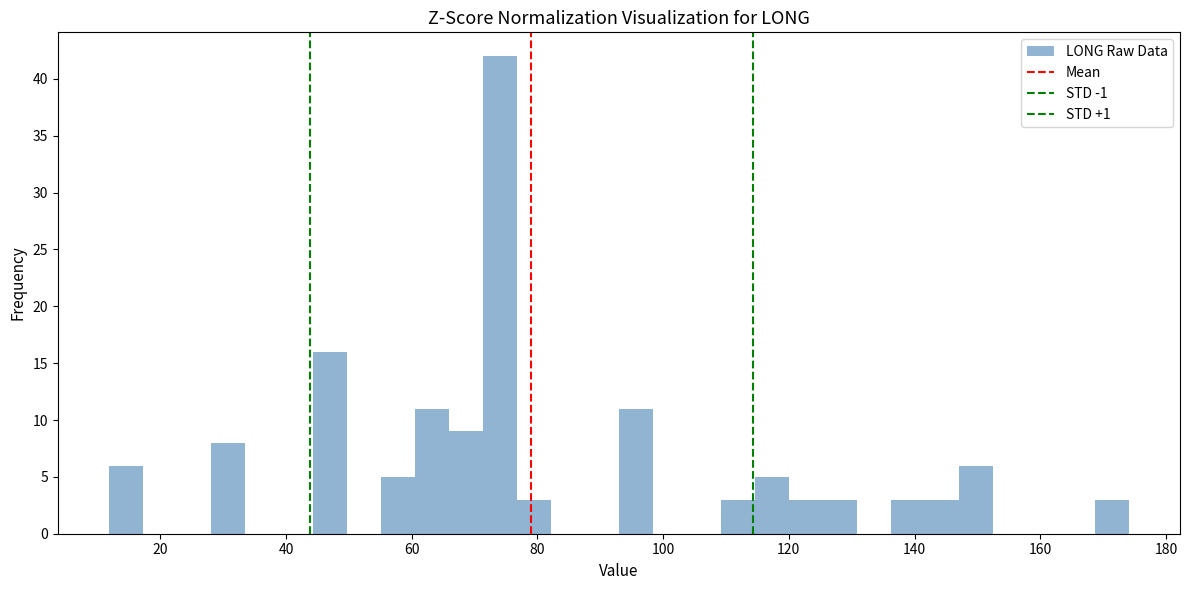

Read against the x-axis, roughly where is the centre of the tallest bar?

74